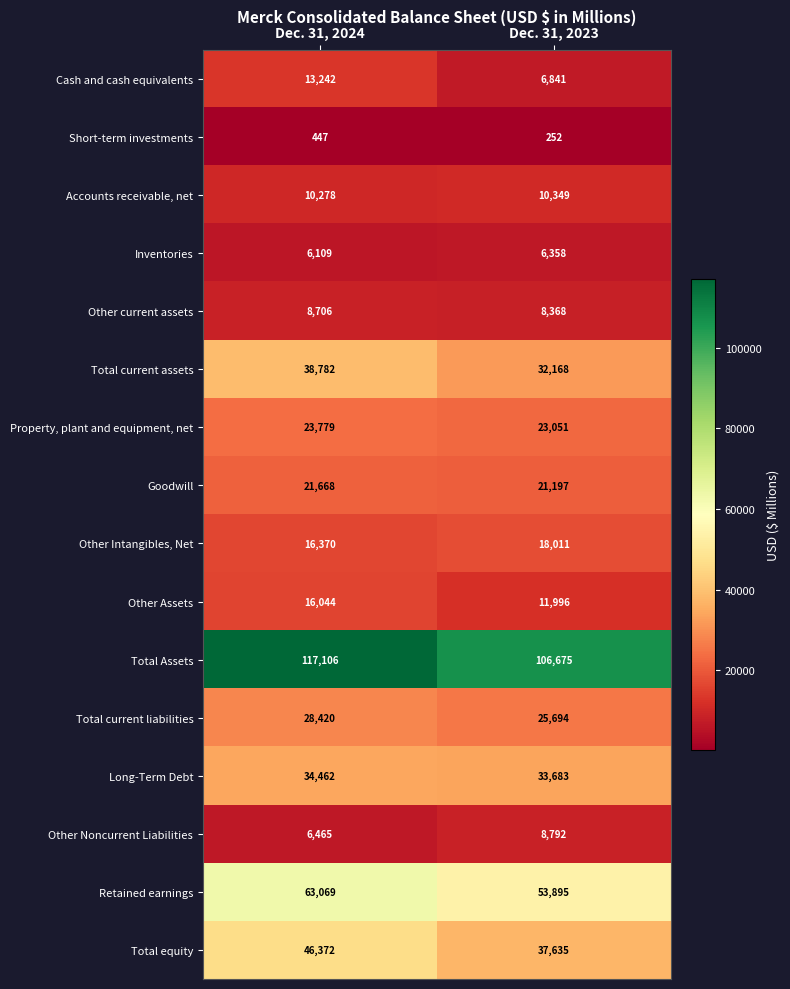

What is the difference between the Property, plant and equipment, net values at Dec. 31, 2024 and Dec. 31, 2023?

728